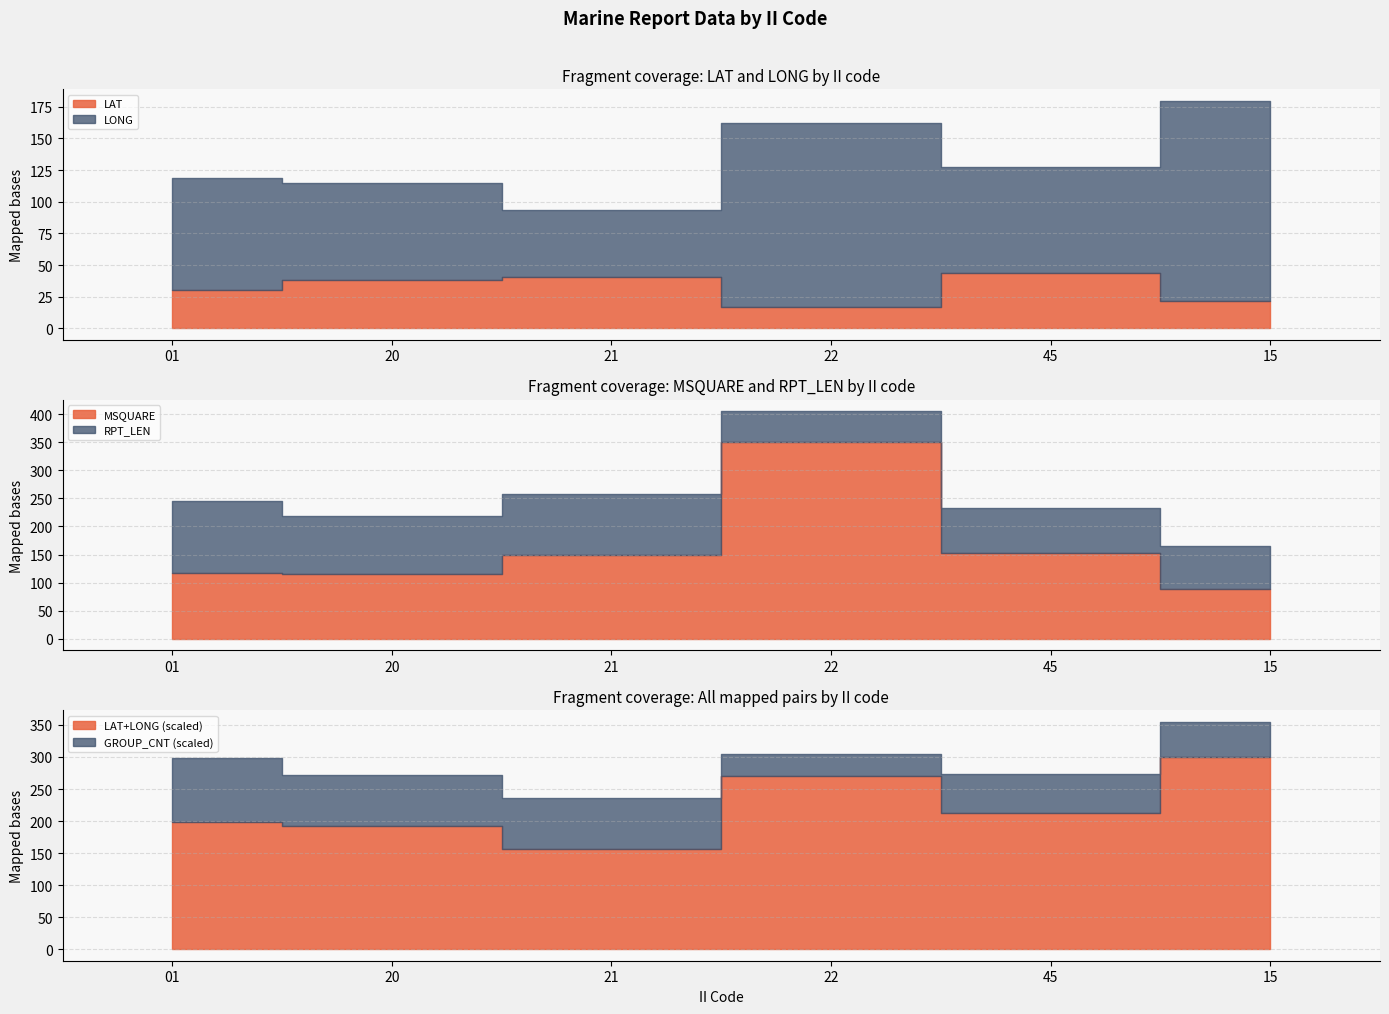

Read the MSQUARE value at 45.

153.0